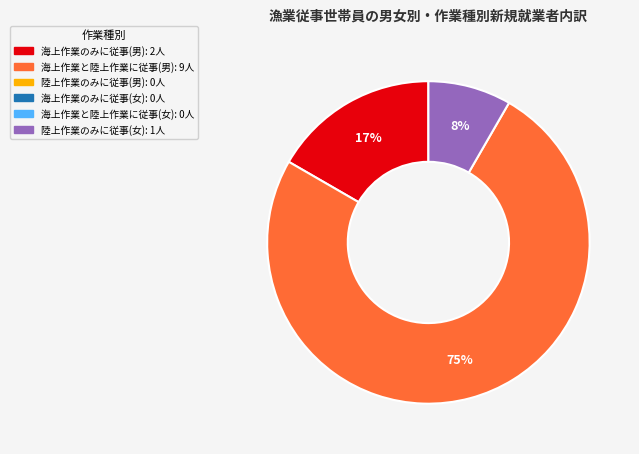

To the nearest percent, what is the average slice percentage?

33%